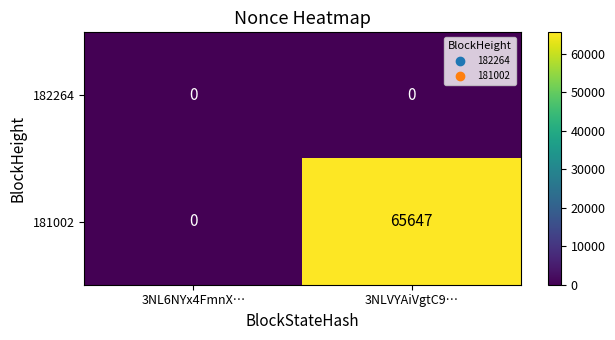

List the series in order of their overall mean, highest first.

181002, 182264